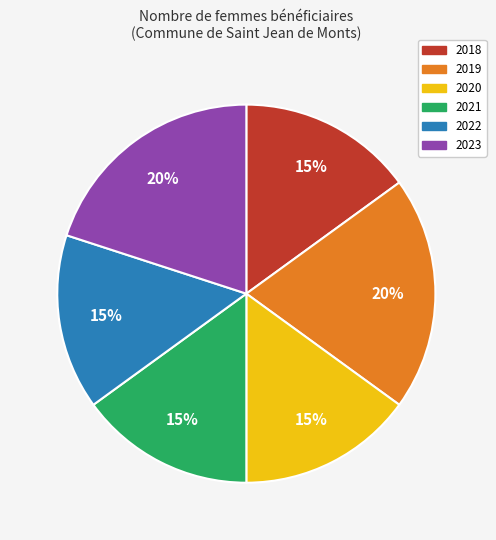

Count the number of slices in the pie.

6